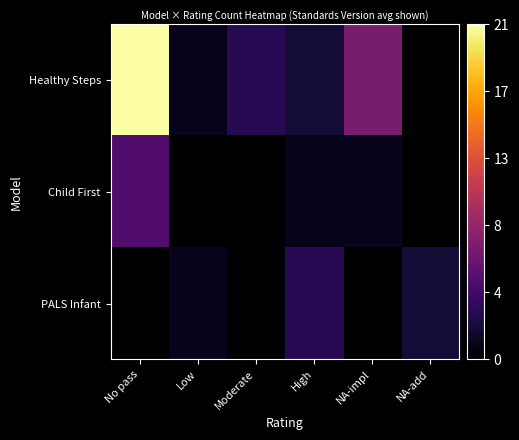

Reading left to right, extract all data points from this chart.

Healthy Steps: No pass=1.0	Low=0.0	Moderate=0.1	High=0.1	NA-impl=0.3	NA-add=0.0
Child First: No pass=0.2	Low=0.0	Moderate=0.0	High=0.0	NA-impl=0.0	NA-add=0.0
PALS Infant: No pass=0.0	Low=0.0	Moderate=0.0	High=0.1	NA-impl=0.0	NA-add=0.1